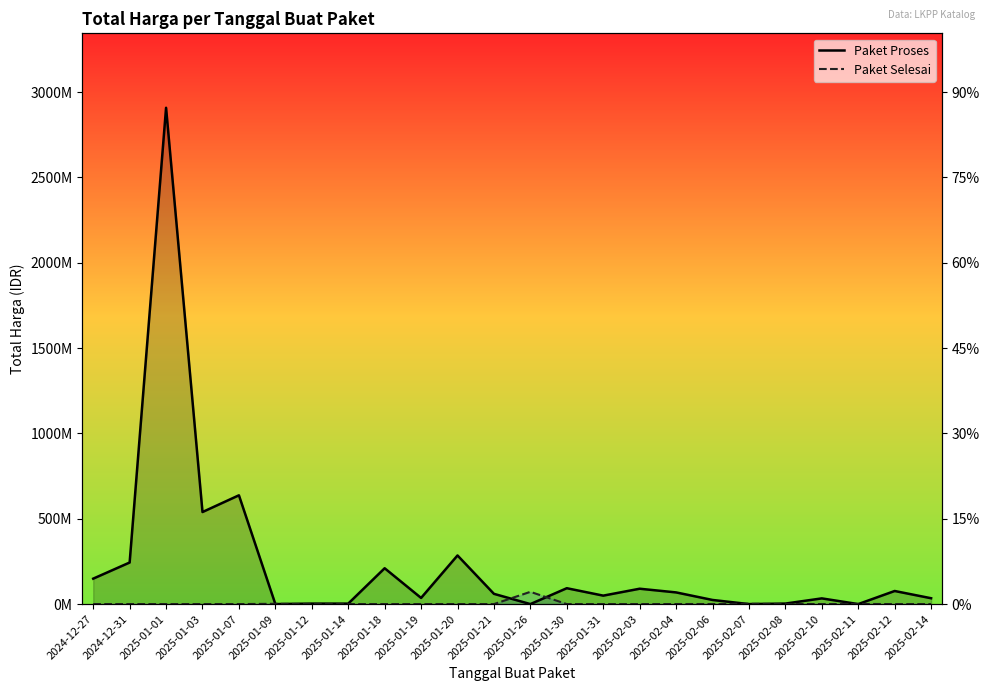

How many interior local peaks does the Paket Proses series have?

9